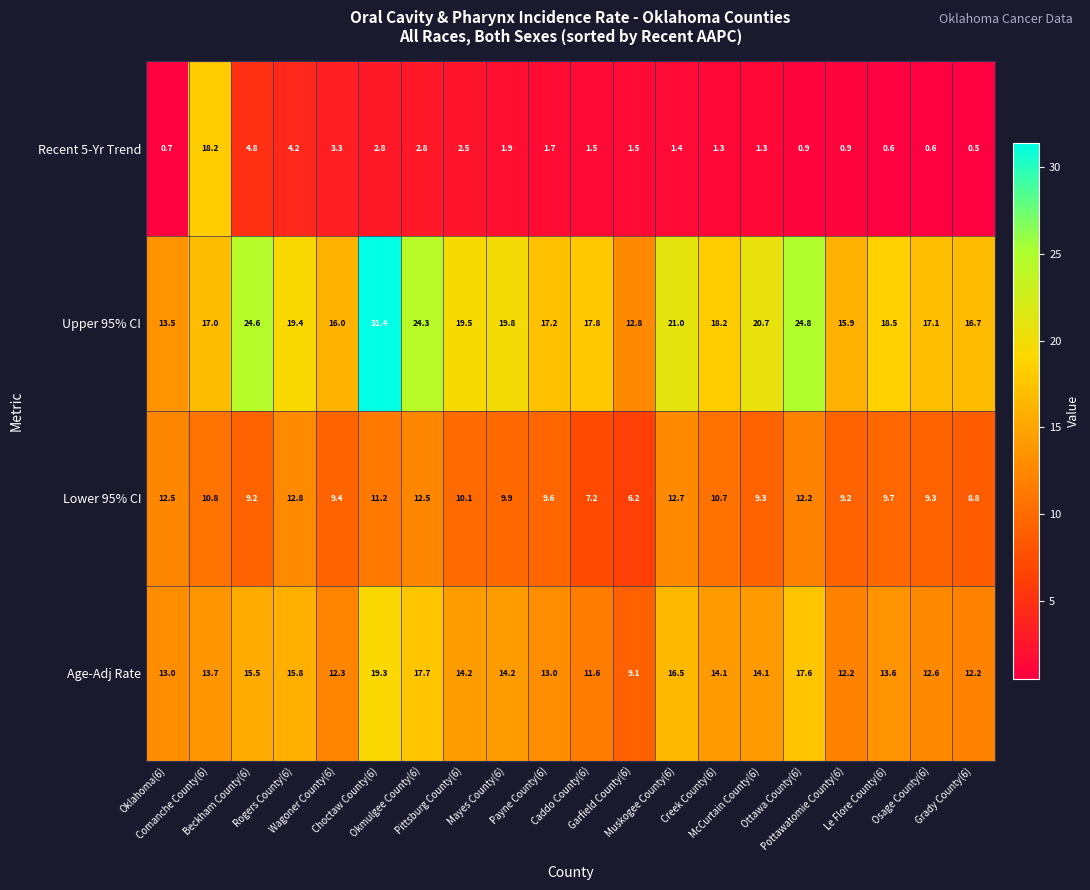

How many data points in Recent 5-Yr Trend are less than 1?

6